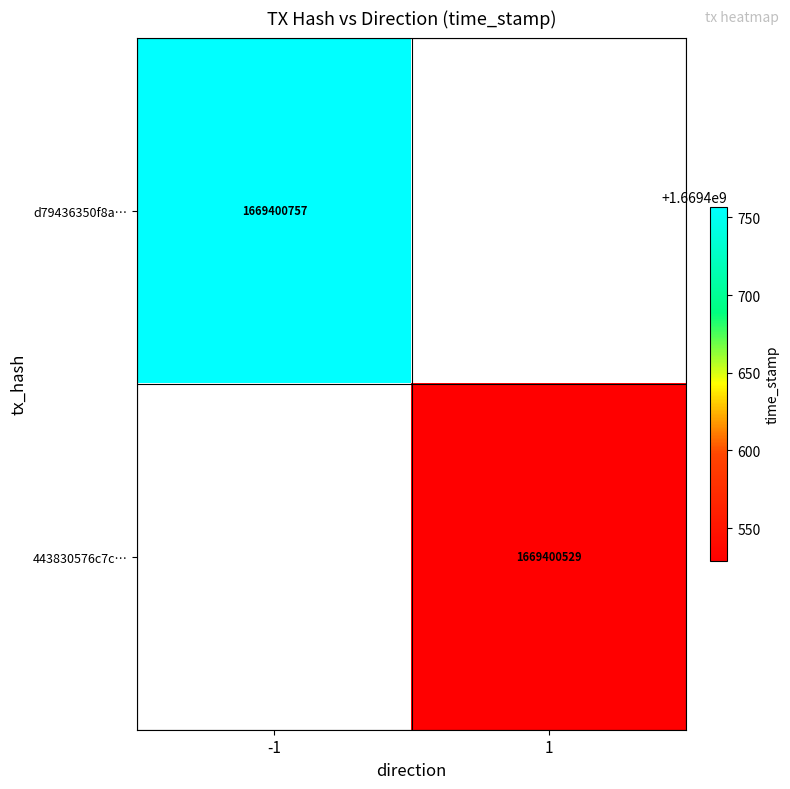

Is it true that d79436350f8a8e8b6f480b9c28640b08244933a equals 2648119793 at time_stamp?

False